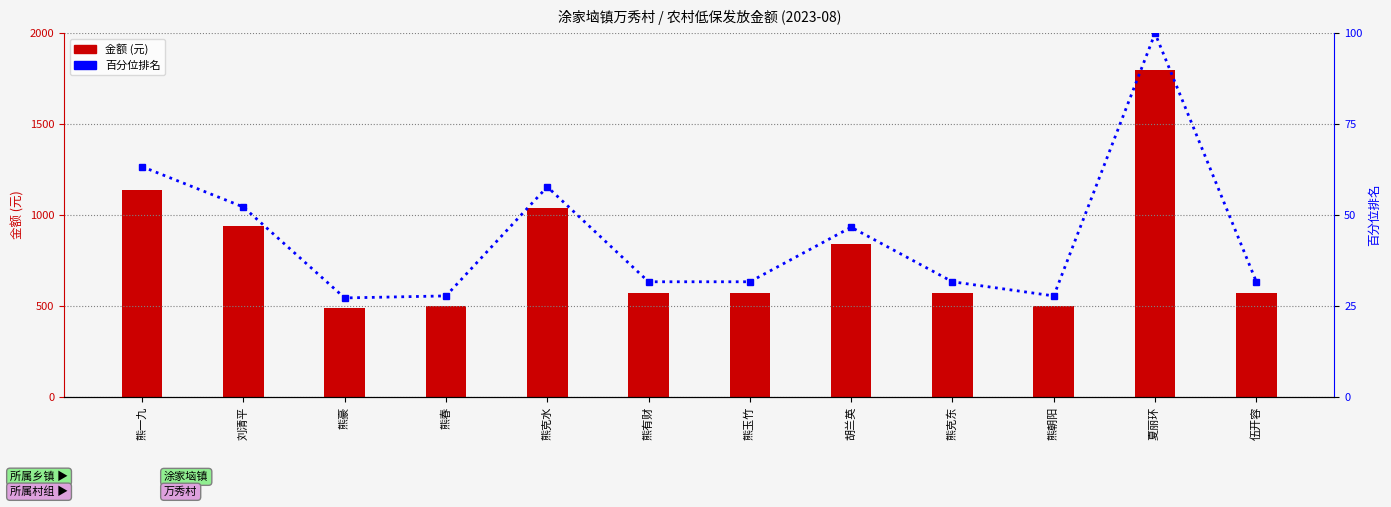

Which series has the largest total across all categories?

金额